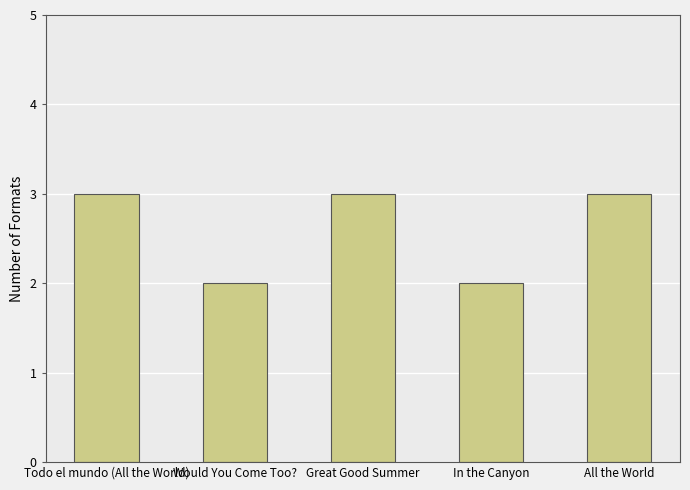

What is the label of the 3rd bar from the left?

Great Good Summer